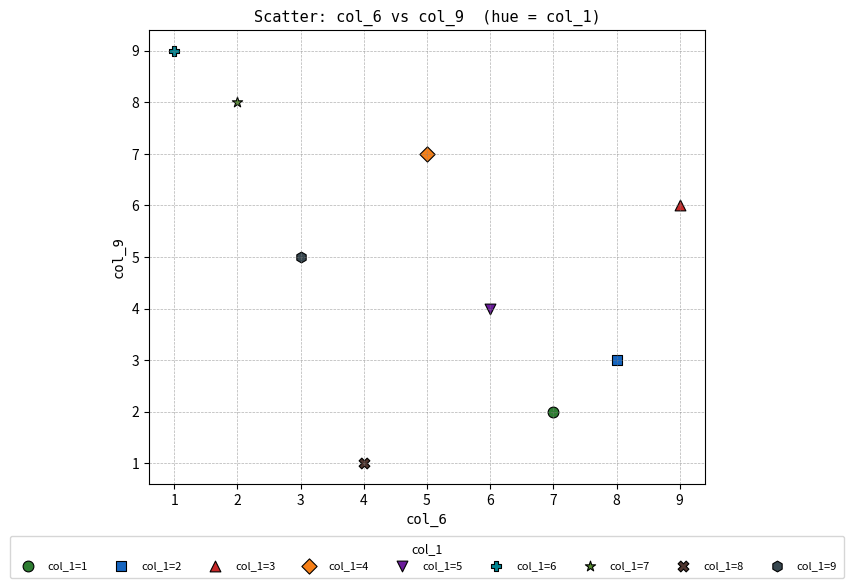

What are all the series names shown in the legend?

col_1=1, col_1=2, col_1=3, col_1=4, col_1=5, col_1=6, col_1=7, col_1=8, col_1=9